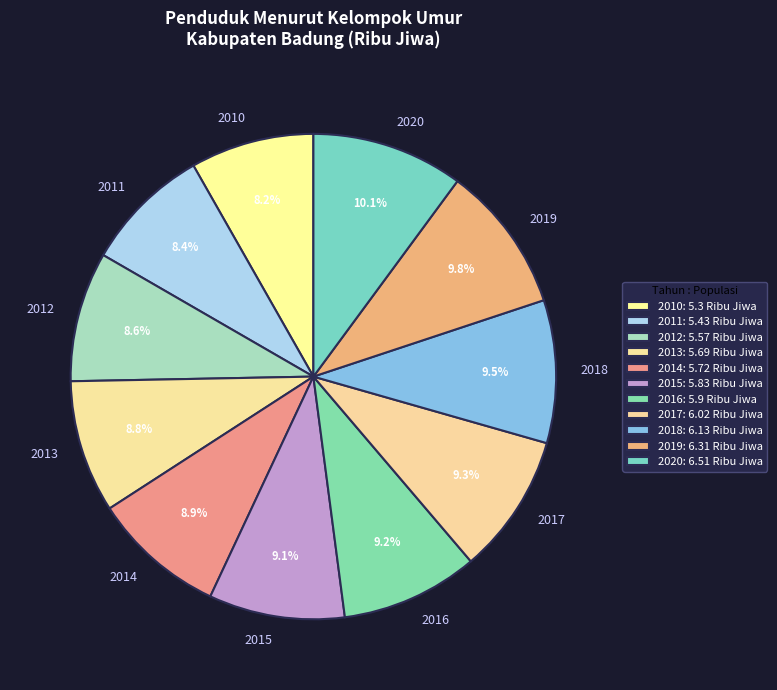

To the nearest percent, what is the average slice percentage?

9%